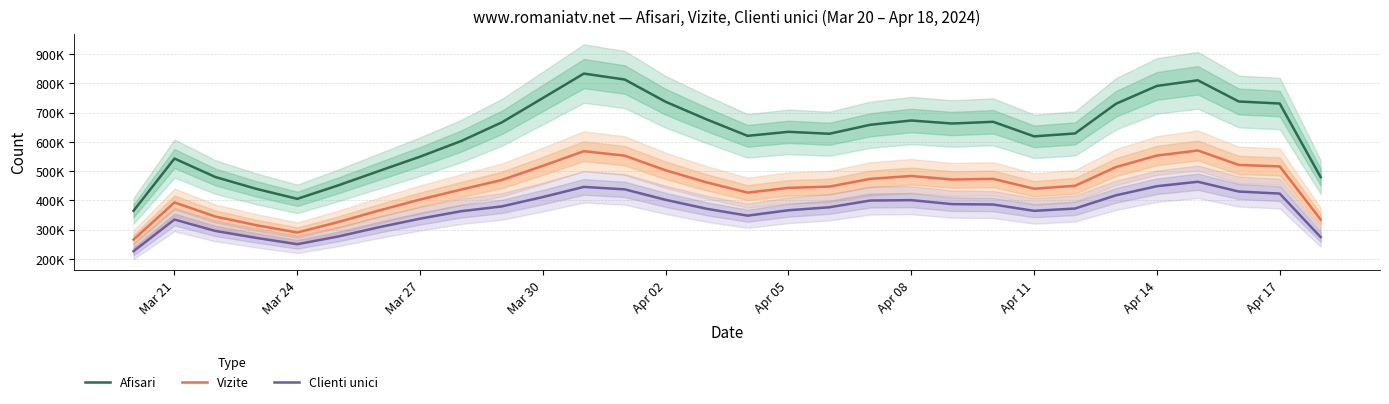

In Vizite, how many points are lower than both neighbors (excluding endpoints)?

4